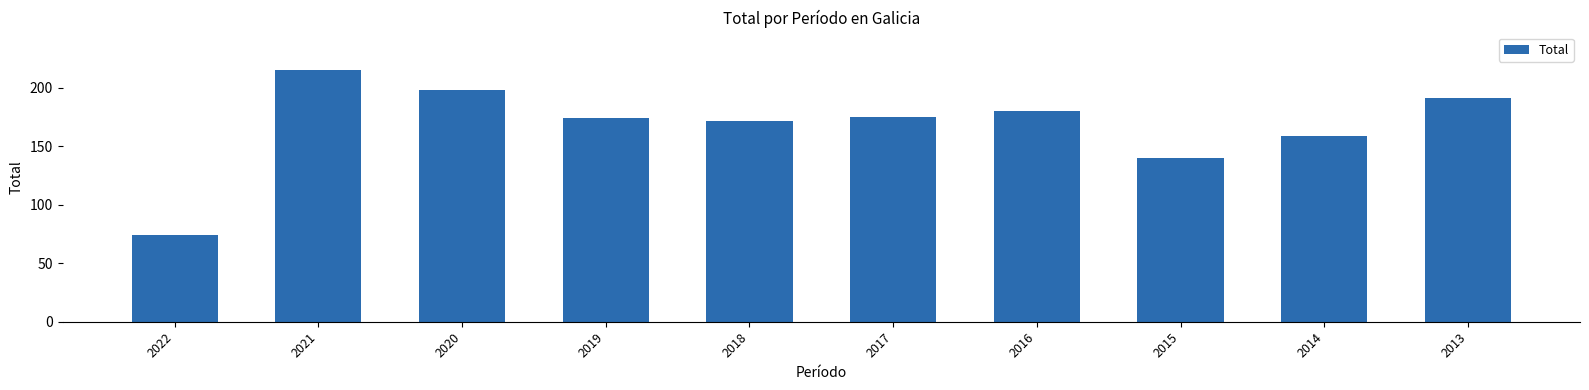

What is the value of the 10th bar from the left?

191